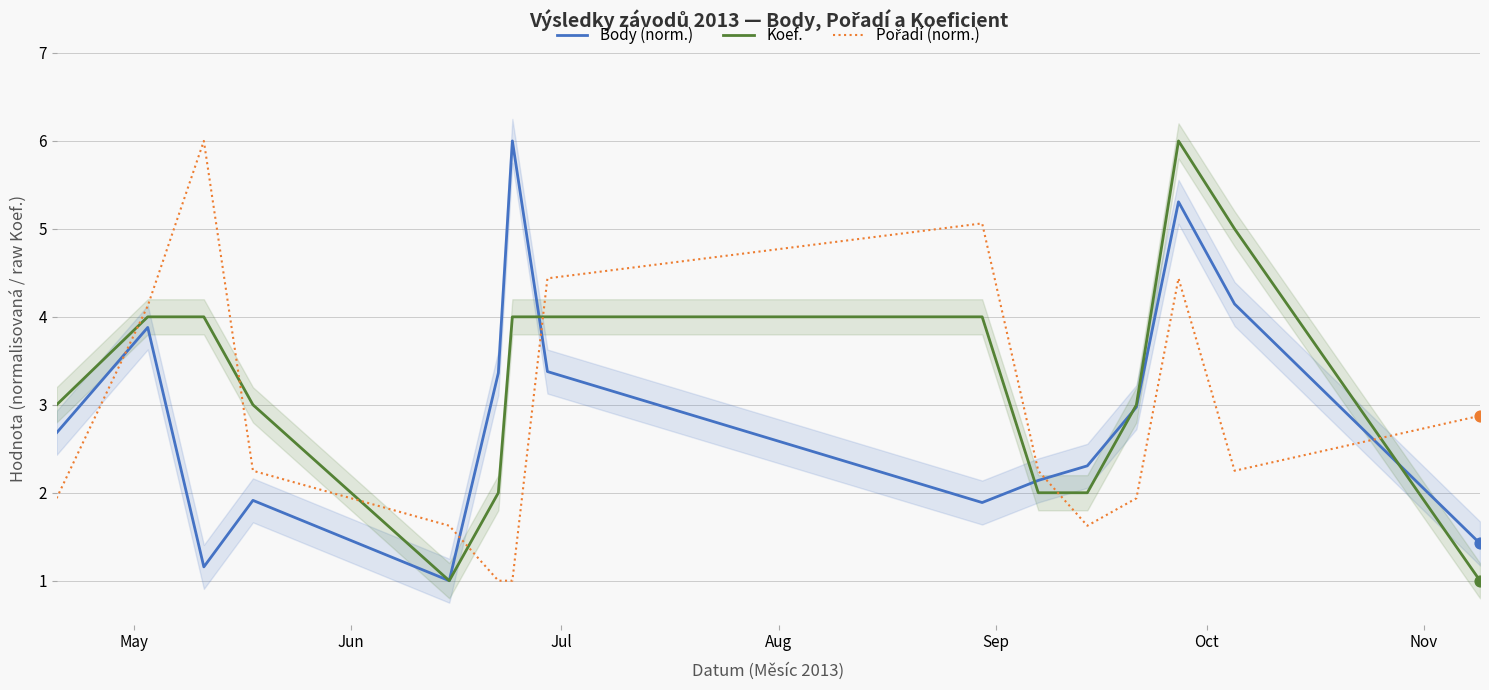

Which series reaches the minimum Y coordinate?

Body (norm.)